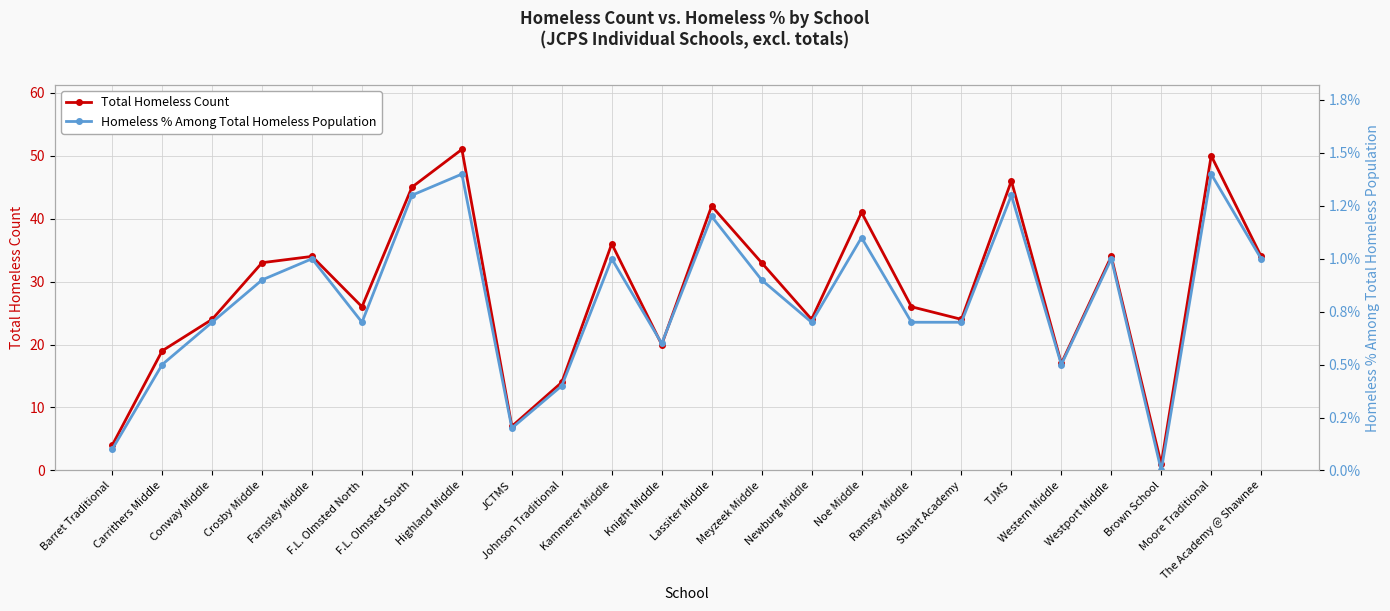

List the series in order of their peak value, lowest first.

Homeless % Among Total Homeless Population, Total Homeless Count